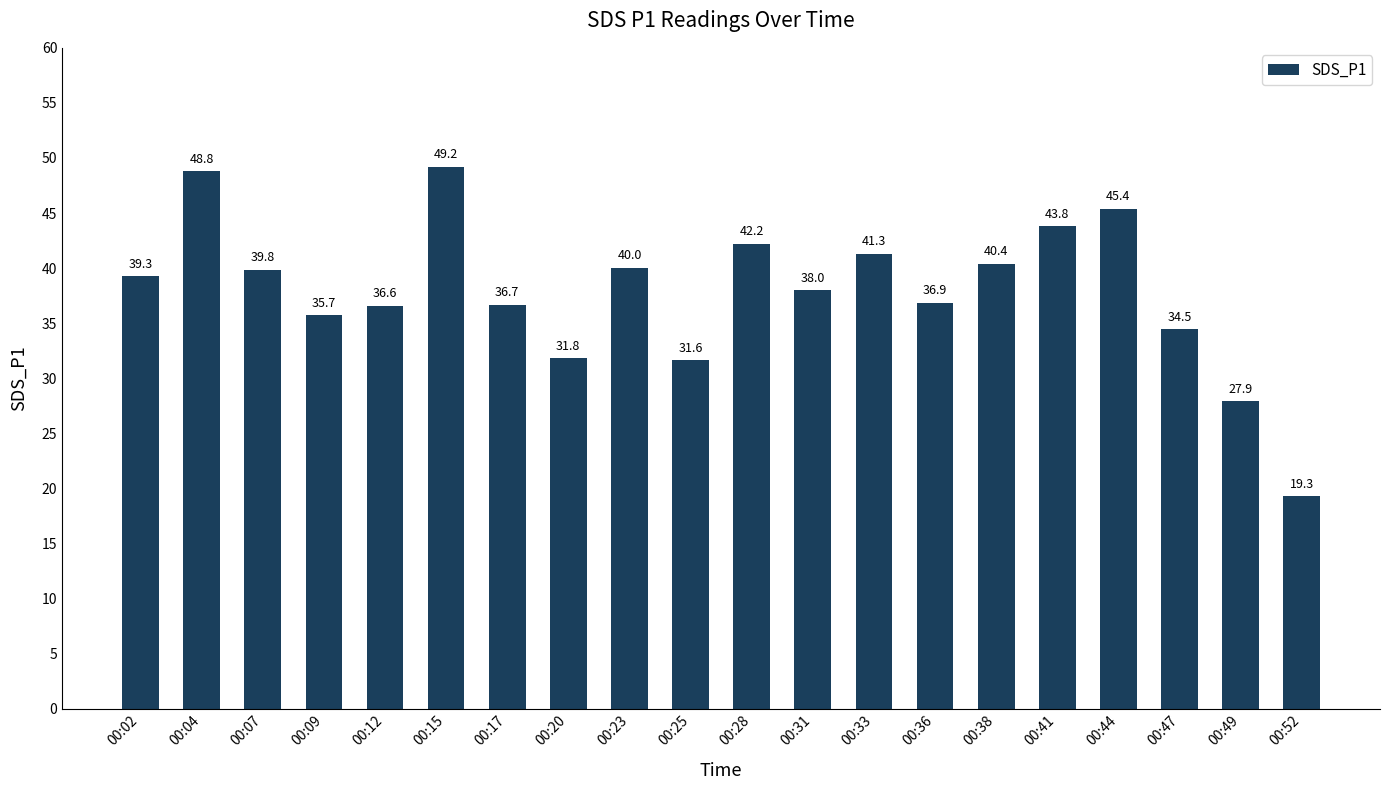

True or false: the data shows 24.0 at 00:04.

False